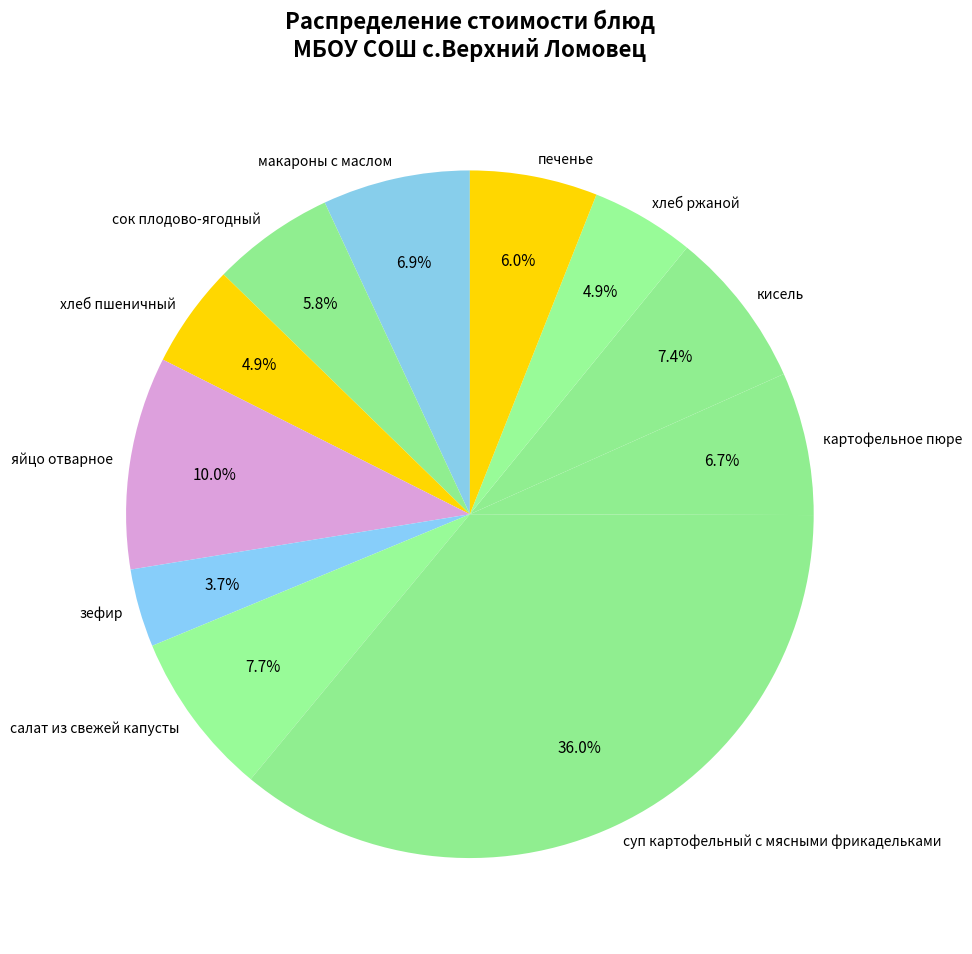

Combined, do макароны с маслом and суп картофельный с мясными фрикадельками account for over 50%?

No